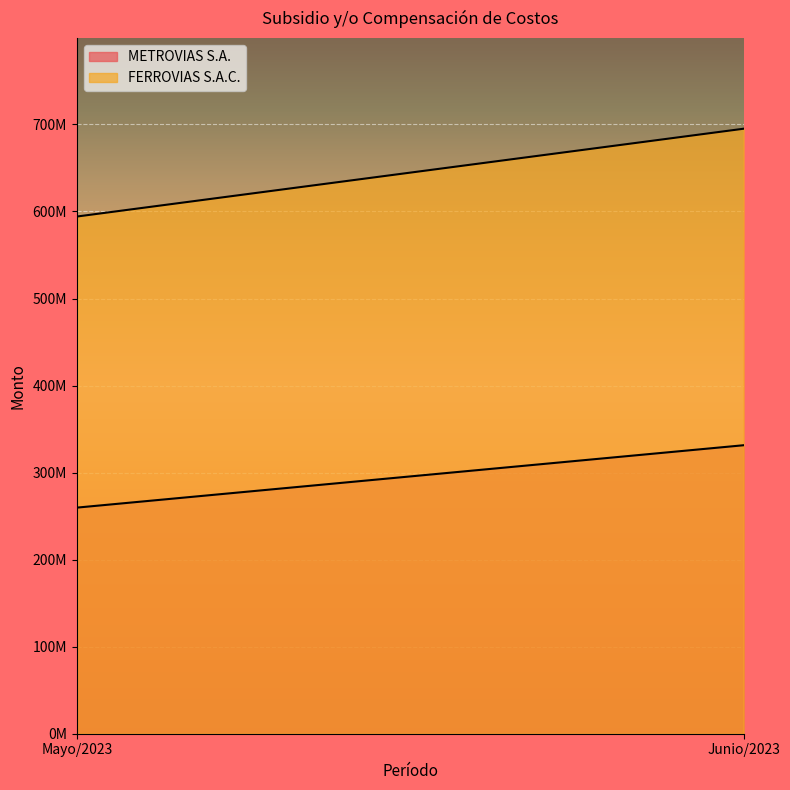

What is the total value across all series at Junio/2023?

1026532120